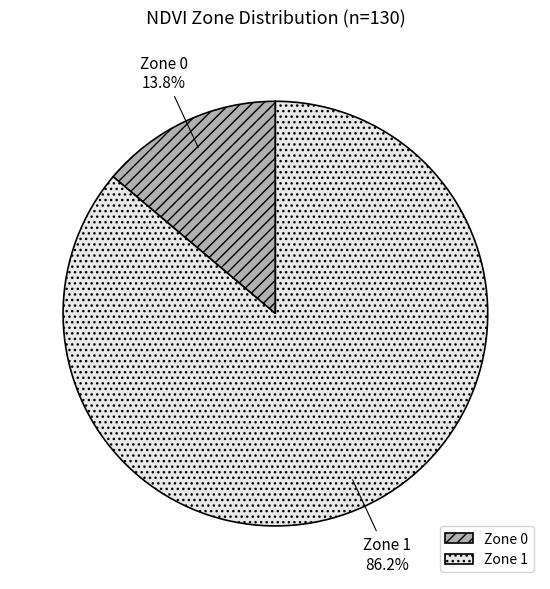

To the nearest percent, what is the difference between the largest and smallest slice percentages?

72%